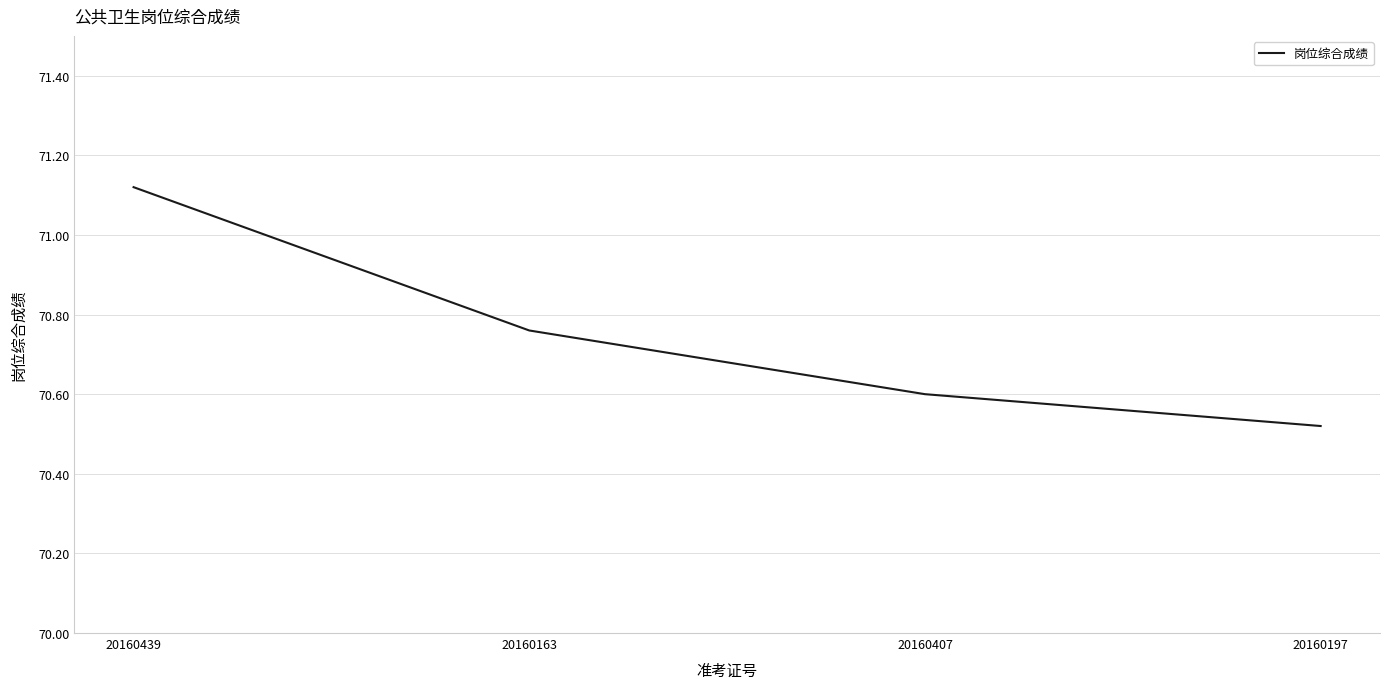

At which category does the chart reach its peak across all series?

20160439